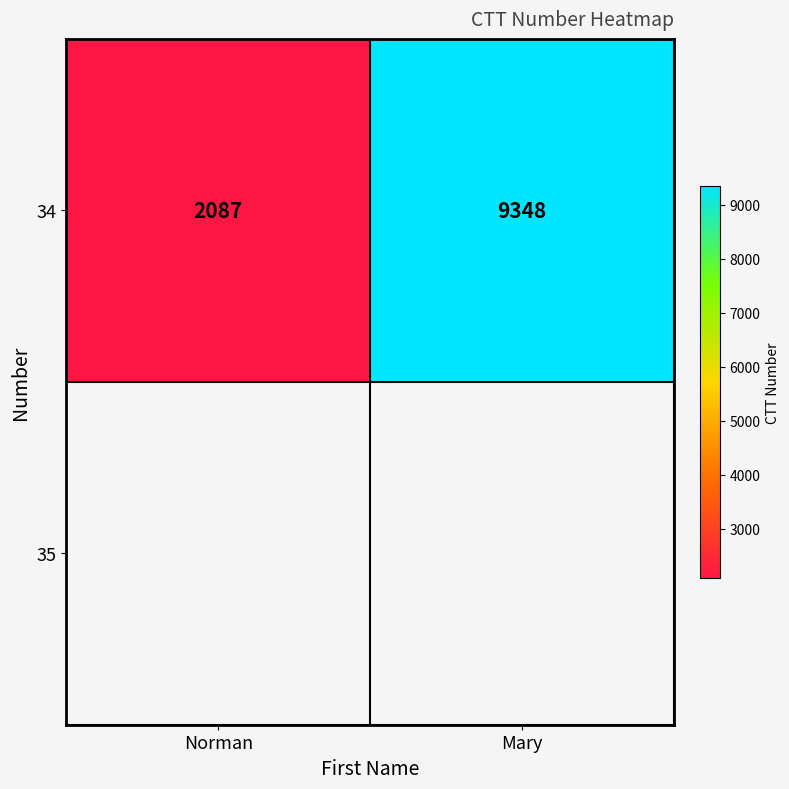

Read the value at Mary, to the nearest 50.

9350